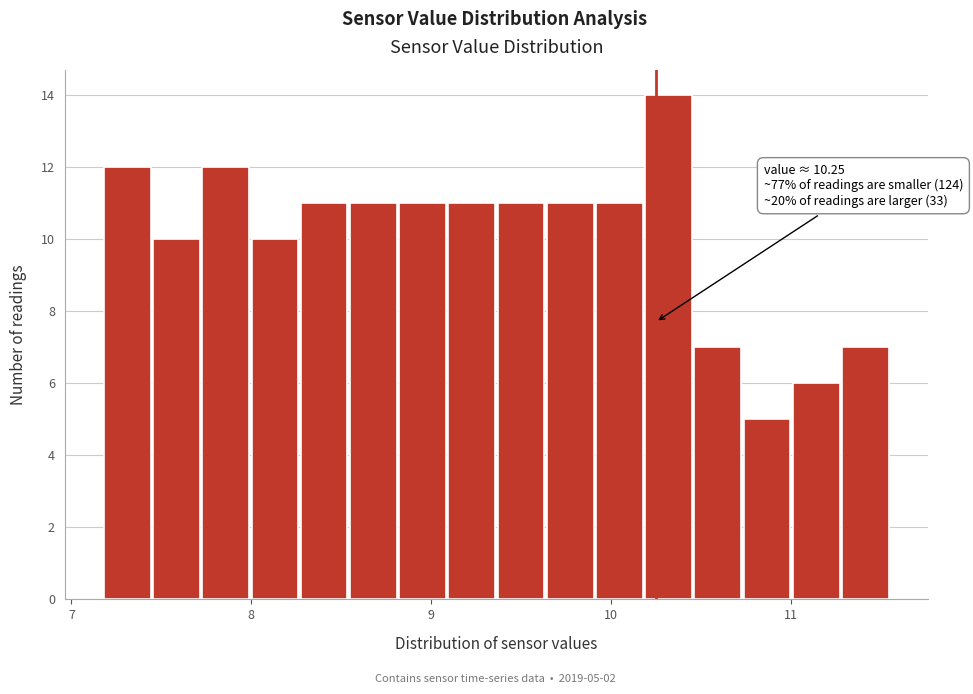

Read against the x-axis, roughly where is the centre of the tallest bar?

10.3